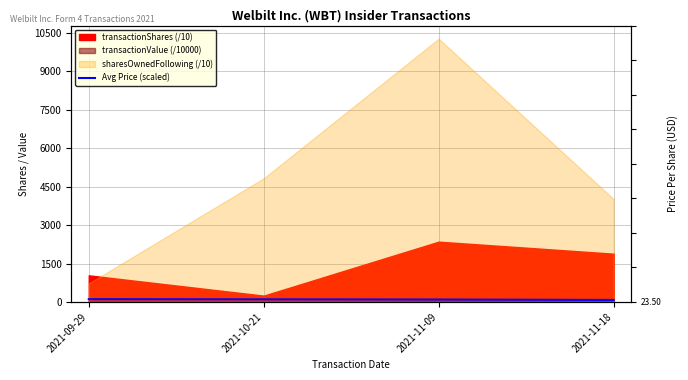

What is the smallest value displayed?

78.1